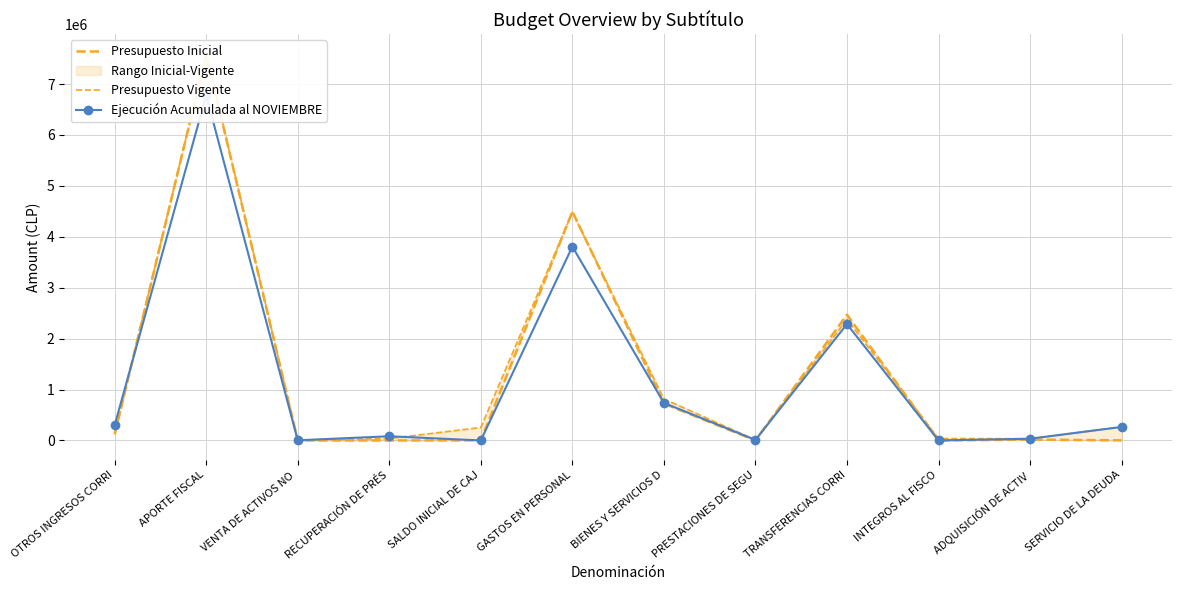

List the series in order of their overall mean, highest first.

Presupuesto Vigente, Presupuesto Inicial, Ejecución Acumulada al NOVIEMBRE